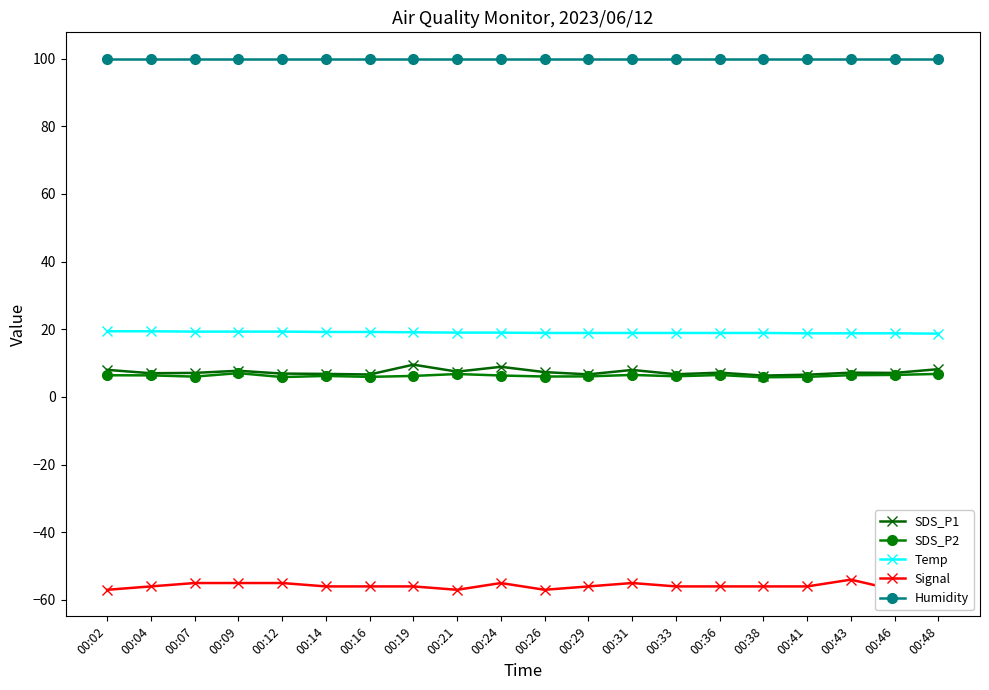

What is the value of the SDS_P1 point at the 8th from the left?

9.5